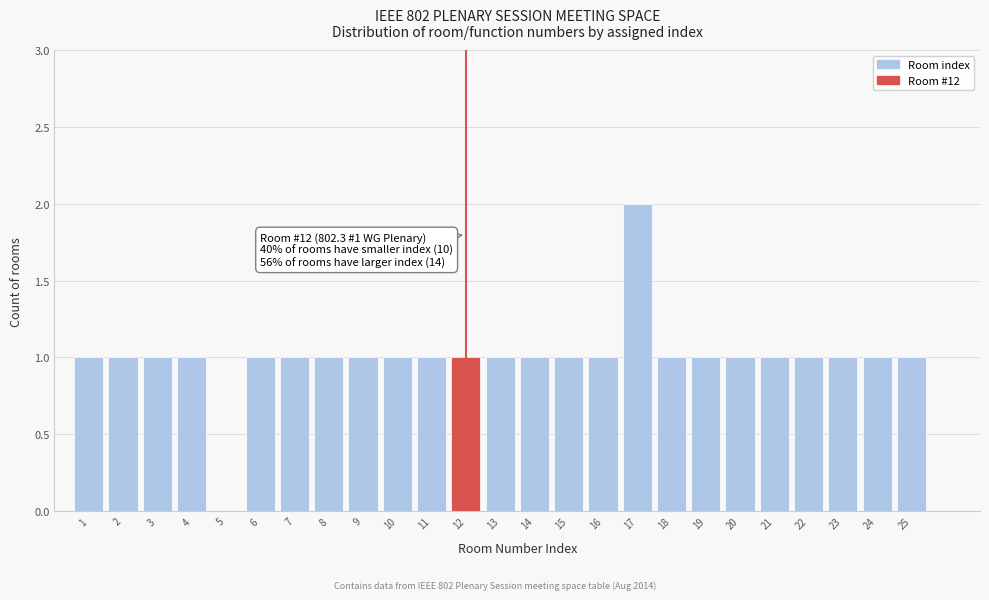

Over which range of the x-axis is the bar tallest?

16.5 to 17.5